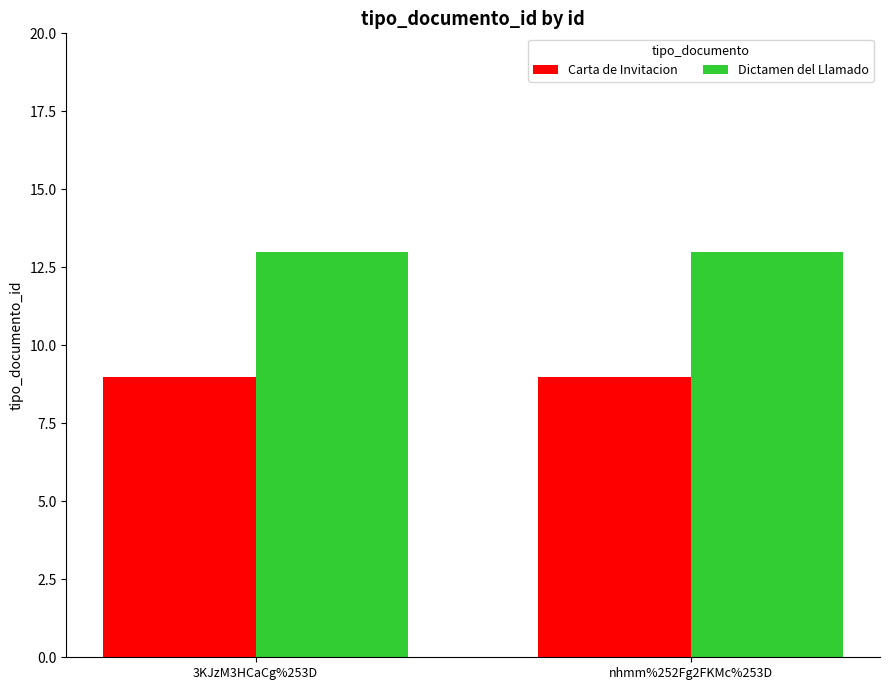

What position from the left is nhmm%252Fg2FKMc%253D?

2